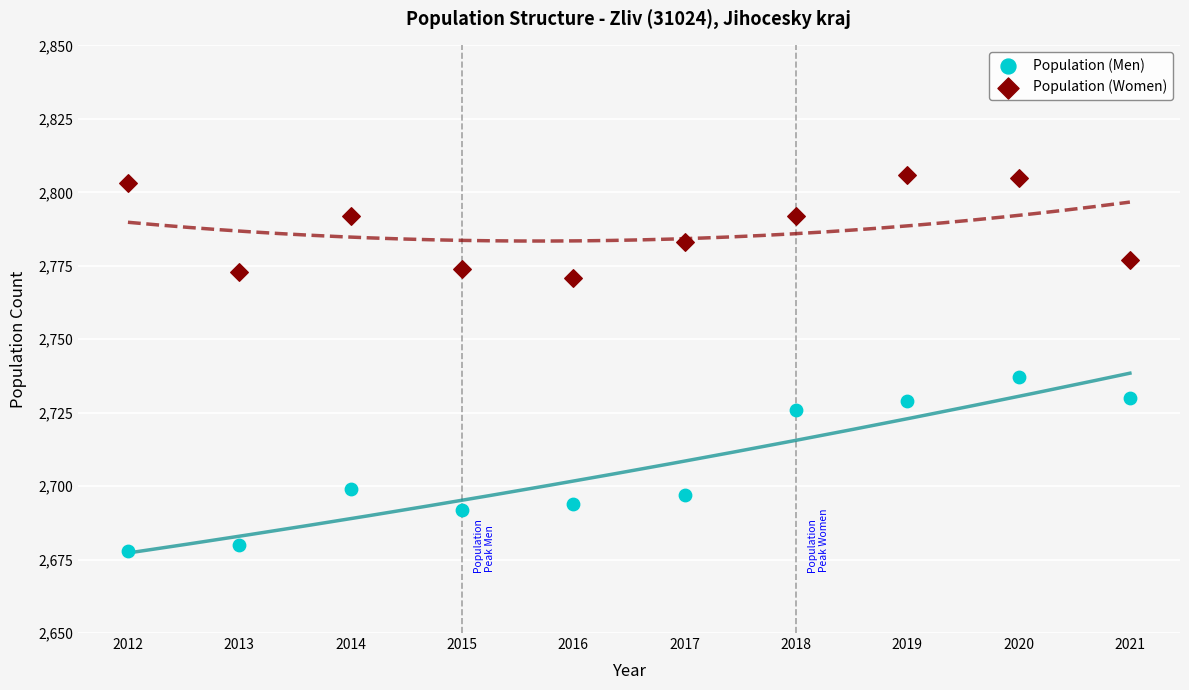

Which series reaches the minimum Y coordinate?

Population (Men)